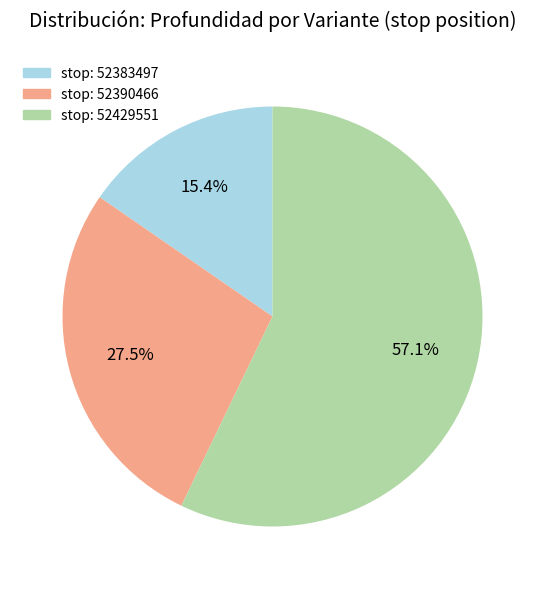

Combined, what portion of the pie is stop: 52383497 and stop: 52390466?

42.9%